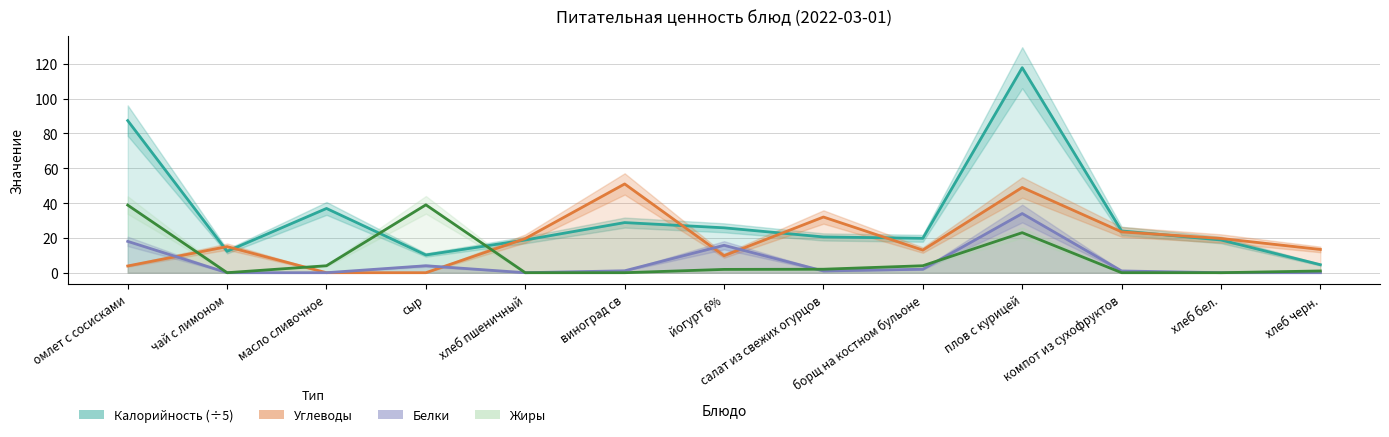

At сыр, list the series in order from smallest to largest.

Углеводы, Белки, Калорийность, Жиры